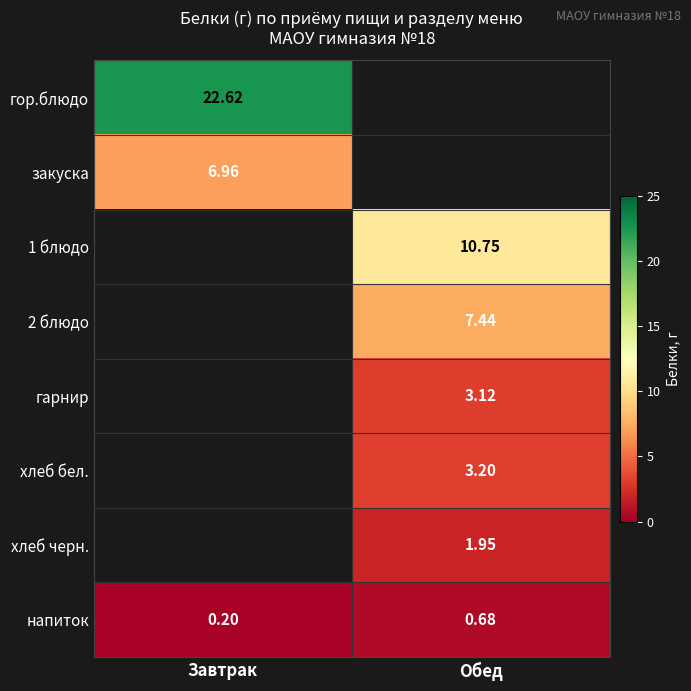

Which series has the widest spread of values?

напиток